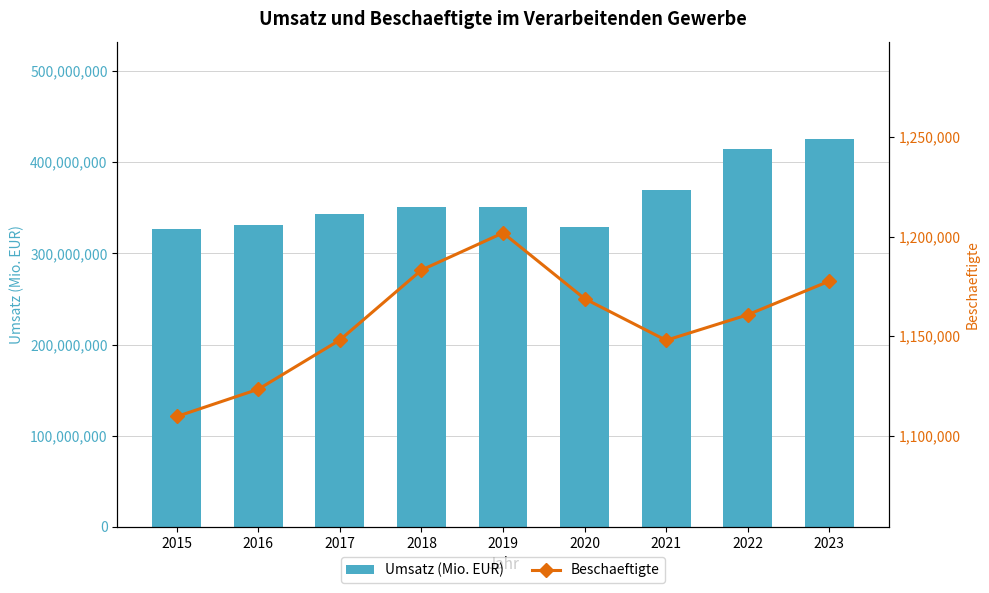

What is the value of the Beschaeftigte bar at the 2nd from the left?

1123289